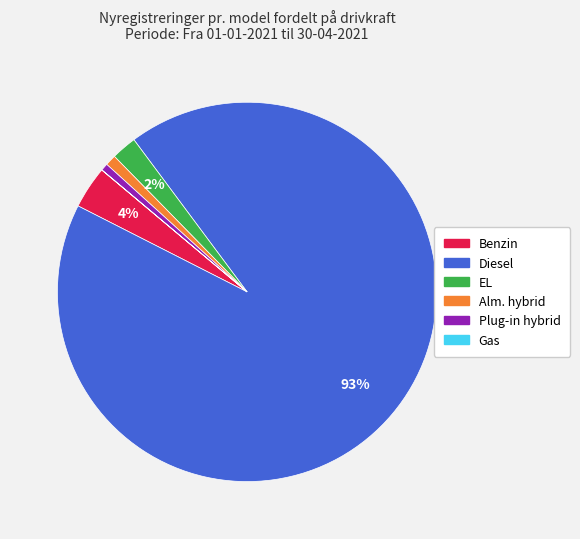

Which category has the biggest portion of the pie?

Diesel